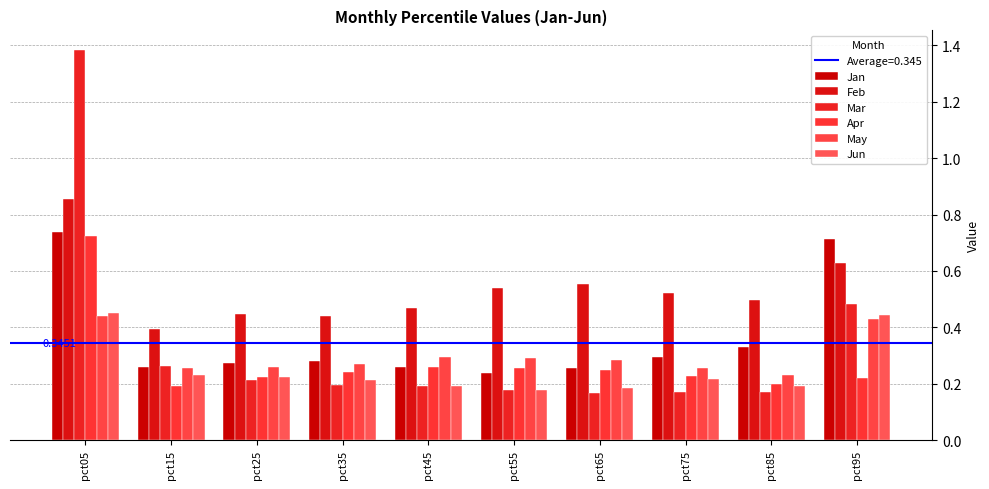

At which category is the sum across all series the highest?

pct05